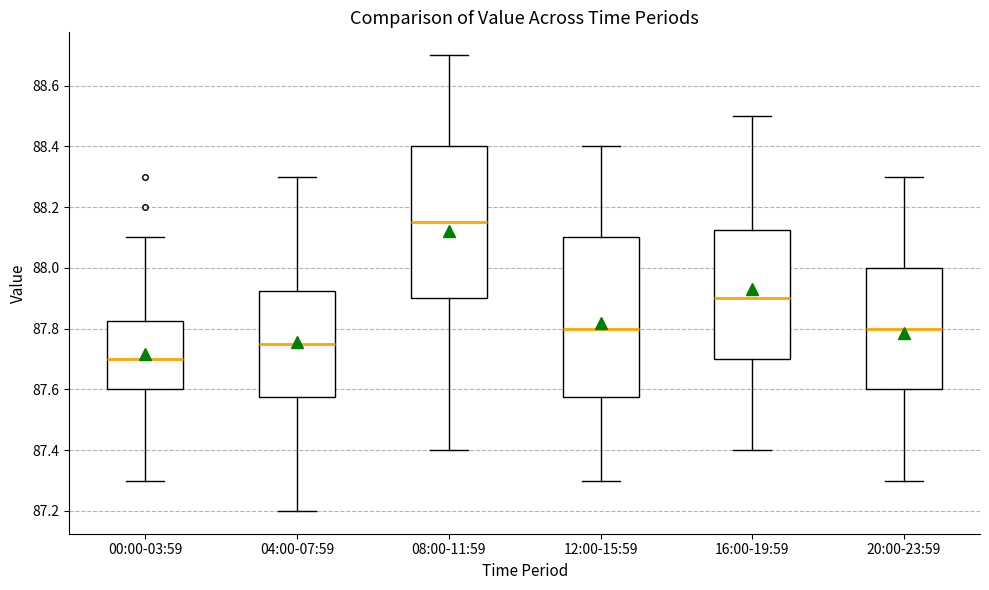

Reading left to right, read every box against the y-axis: the position of its median line, the range the box covers, and the ends of its whiskers. The values are not printed on the chart, so give them approximately, as read against the axis.

00:00-03:59: median 87.70, box 87.60 to 87.82, whiskers 87.30 to 88.10
04:00-07:59: median 87.76, box 87.58 to 87.92, whiskers 87.20 to 88.30
08:00-11:59: median 88.16, box 87.90 to 88.40, whiskers 87.40 to 88.70
12:00-15:59: median 87.80, box 87.58 to 88.10, whiskers 87.30 to 88.40
16:00-19:59: median 87.90, box 87.70 to 88.12, whiskers 87.40 to 88.50
20:00-23:59: median 87.80, box 87.60 to 88.00, whiskers 87.30 to 88.30